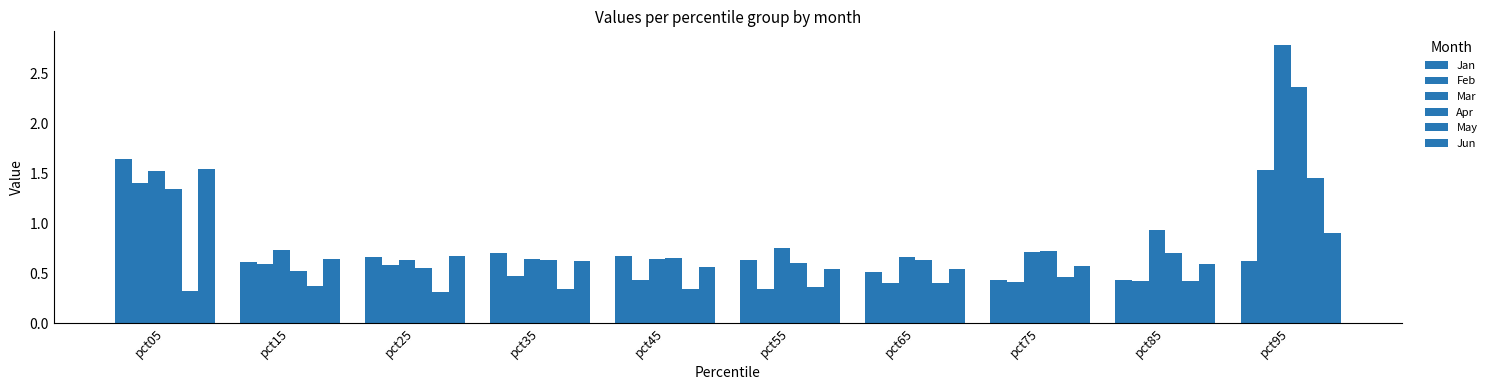

What is the lowest value of the May series?

0.3